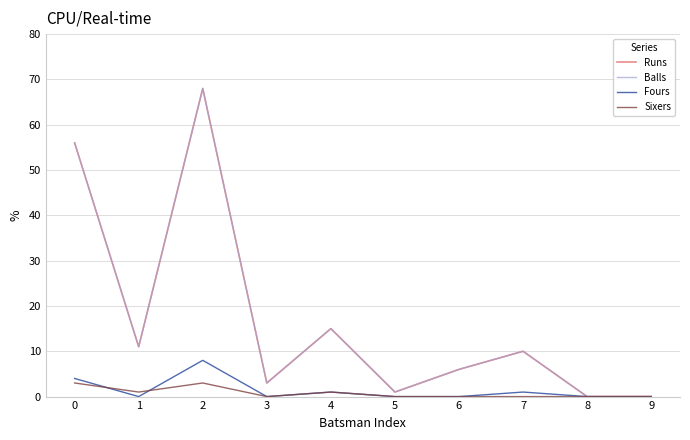

Is this an area chart (filled region under the line)?

No